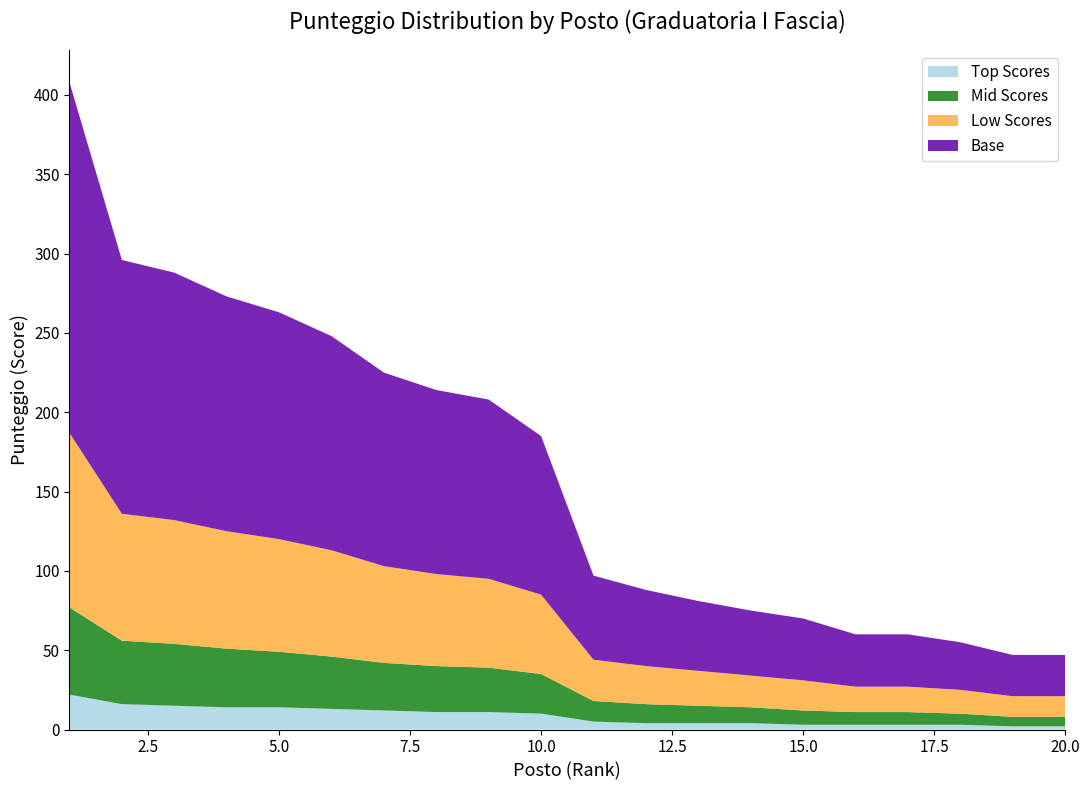

Does the chart have visible grid lines?

No